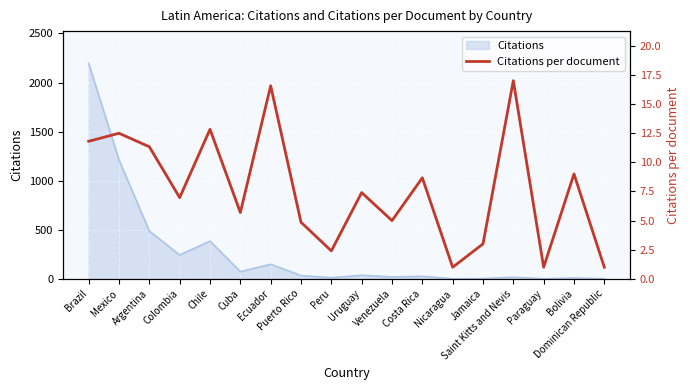

Does the chart display data point markers on the line(s)?

No